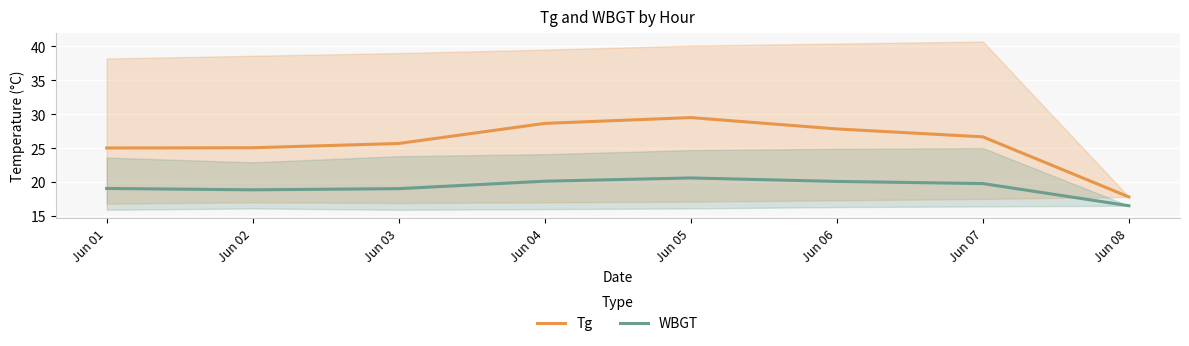

What is the sum of all Tg values?

206.1